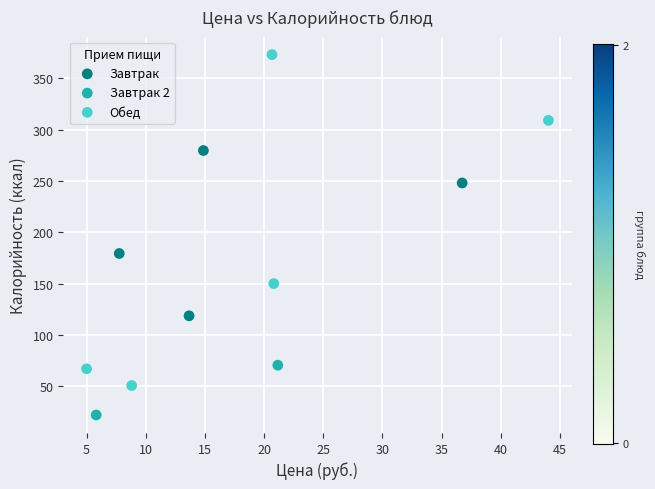

Which series contains the lowest Y value?

Завтрак 2